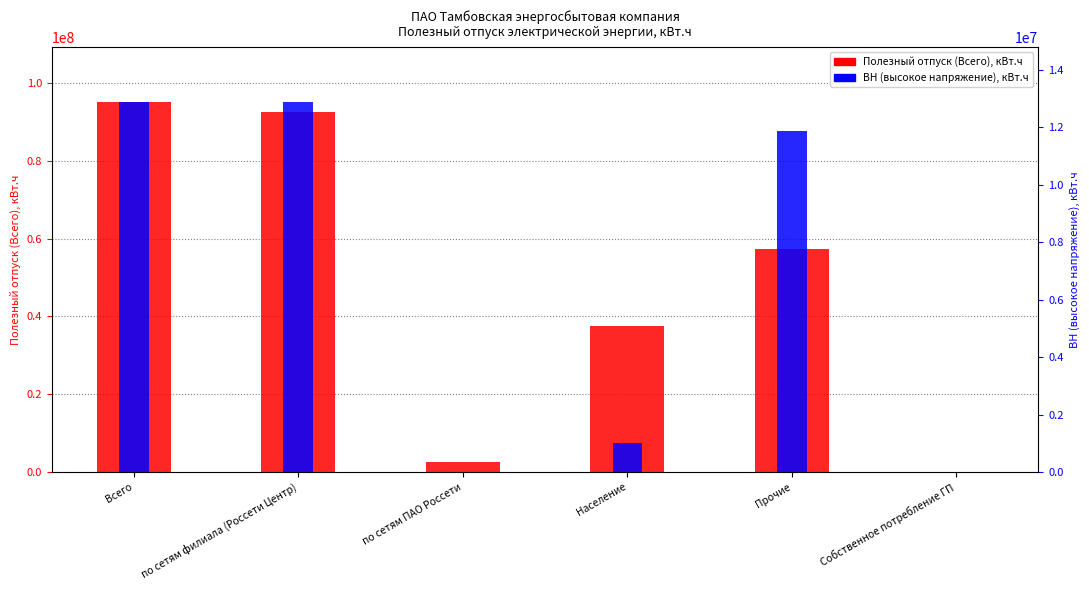

What position from the left is Население?

4